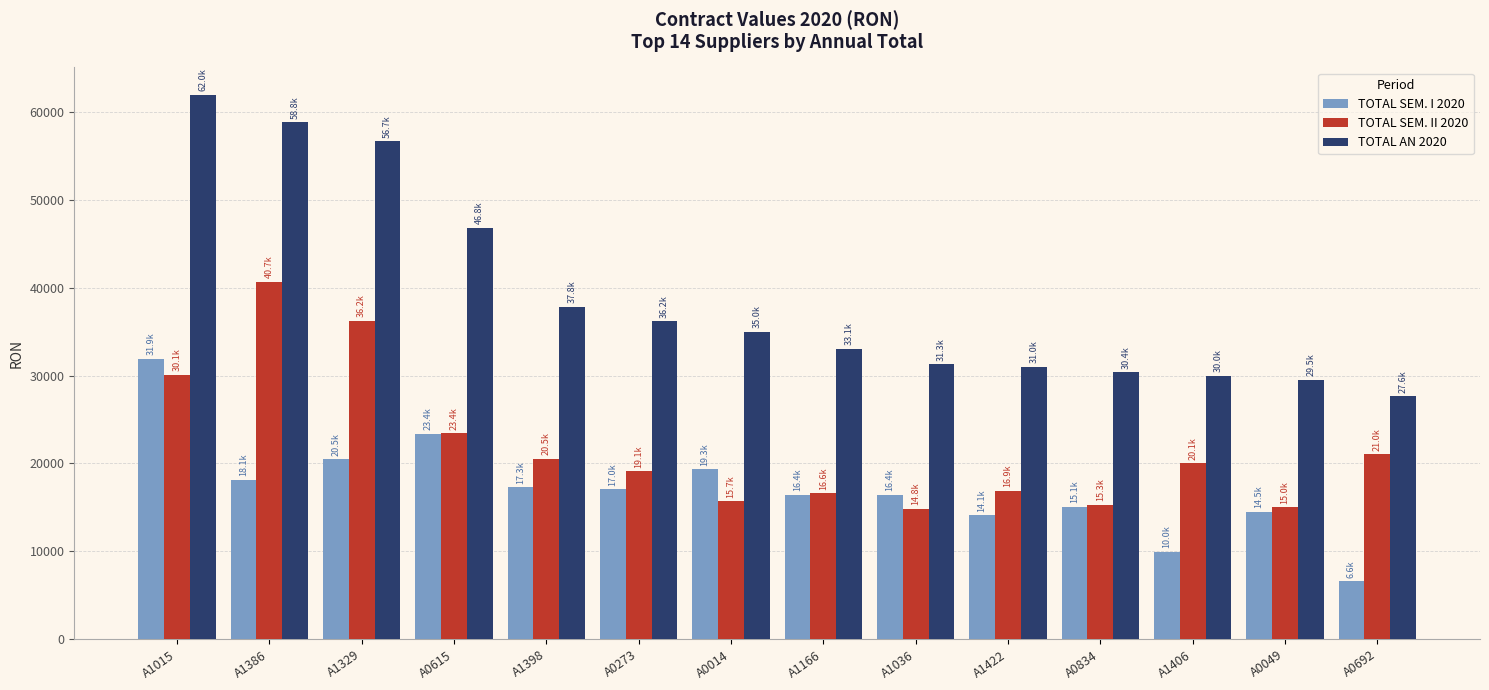

Which series has the largest total across all categories?

TOTAL AN 2020